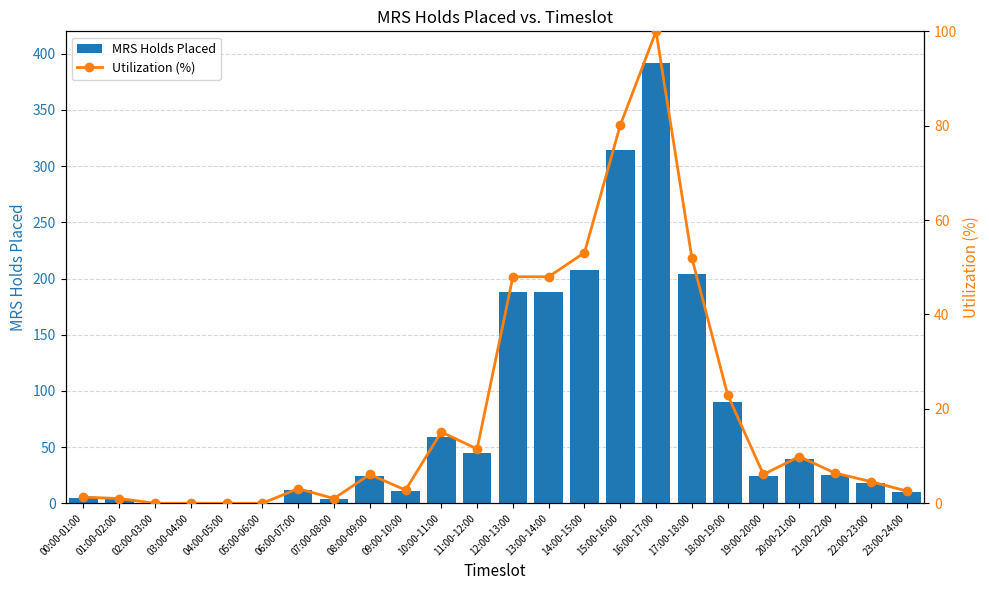

True or false: Utilization (%) has a value of 10.6 at 08:00-09:00.

False